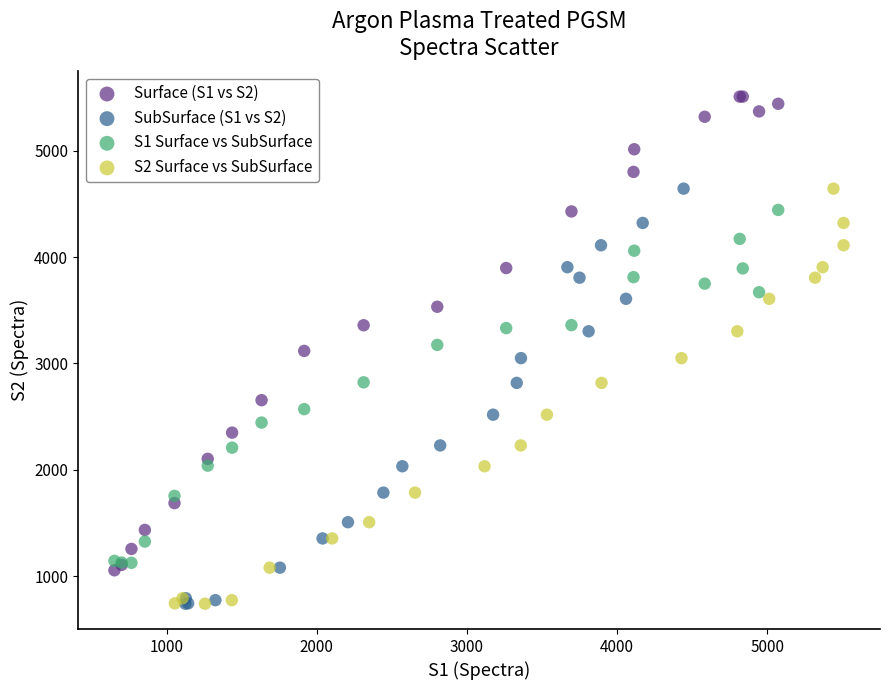

Which series contains the highest Y value?

Surface (S1 vs S2)